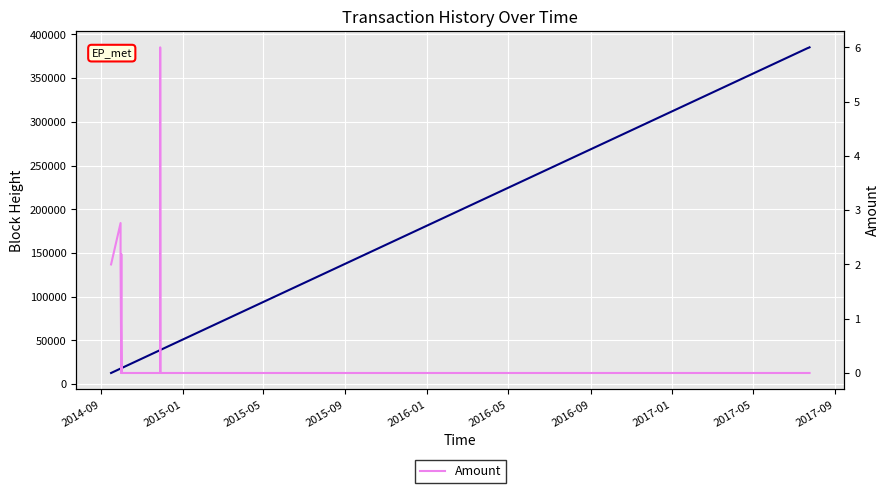

How many lines are shown in the chart?

2